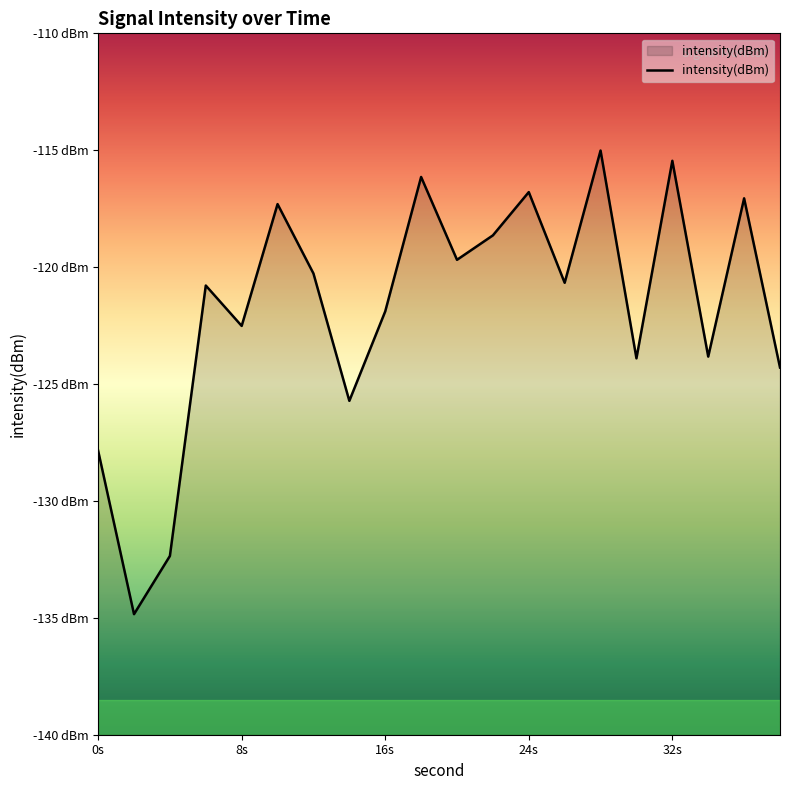

Does the chart display data point markers on the line(s)?

No